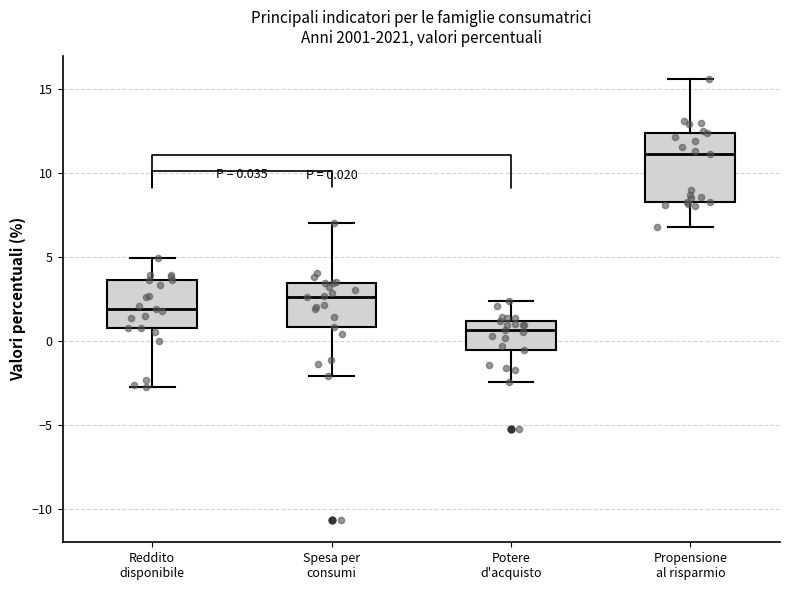

Which box has the lowest median line?

Potere d'acquisto